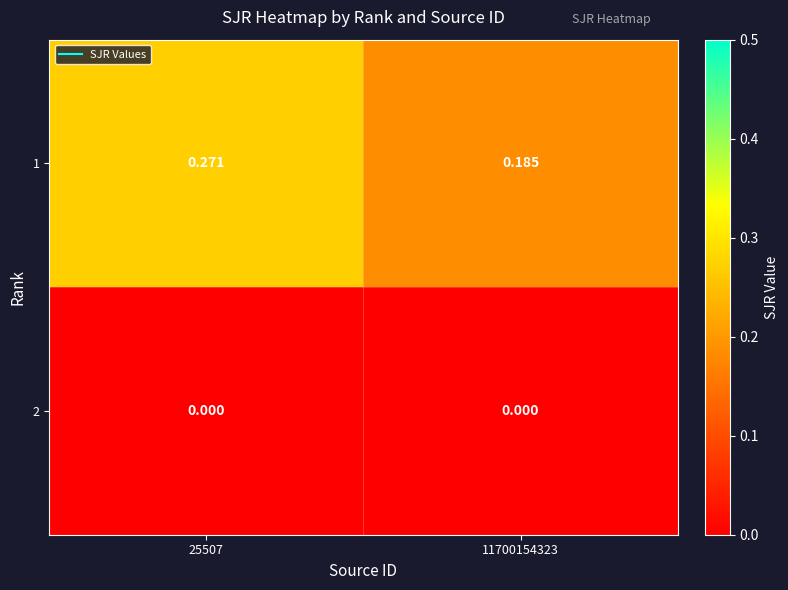

At which category does the chart reach its peak across all series?

25507